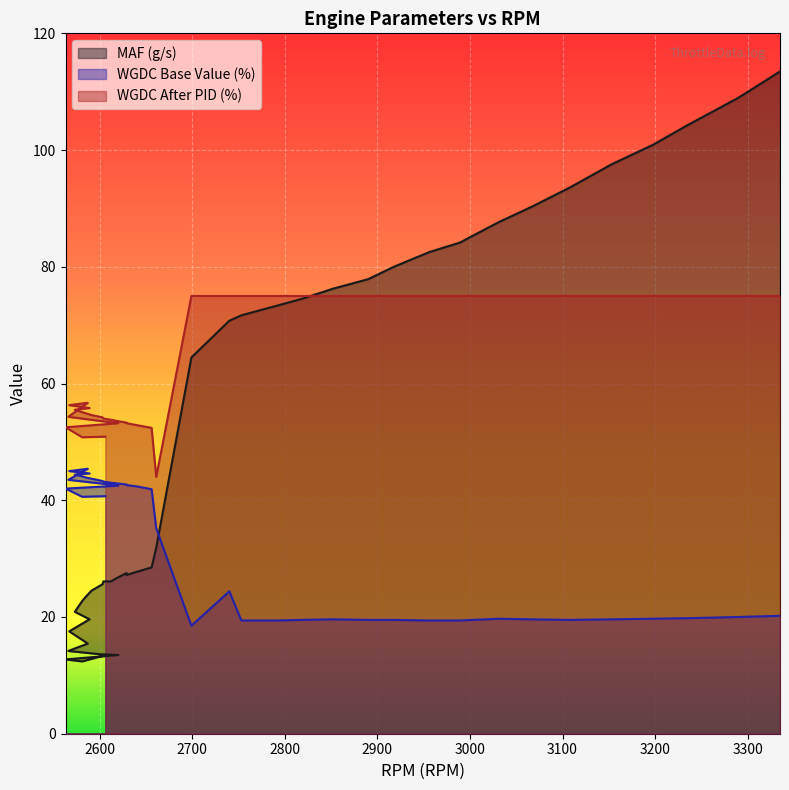

Count the number of data series in this chart.

3